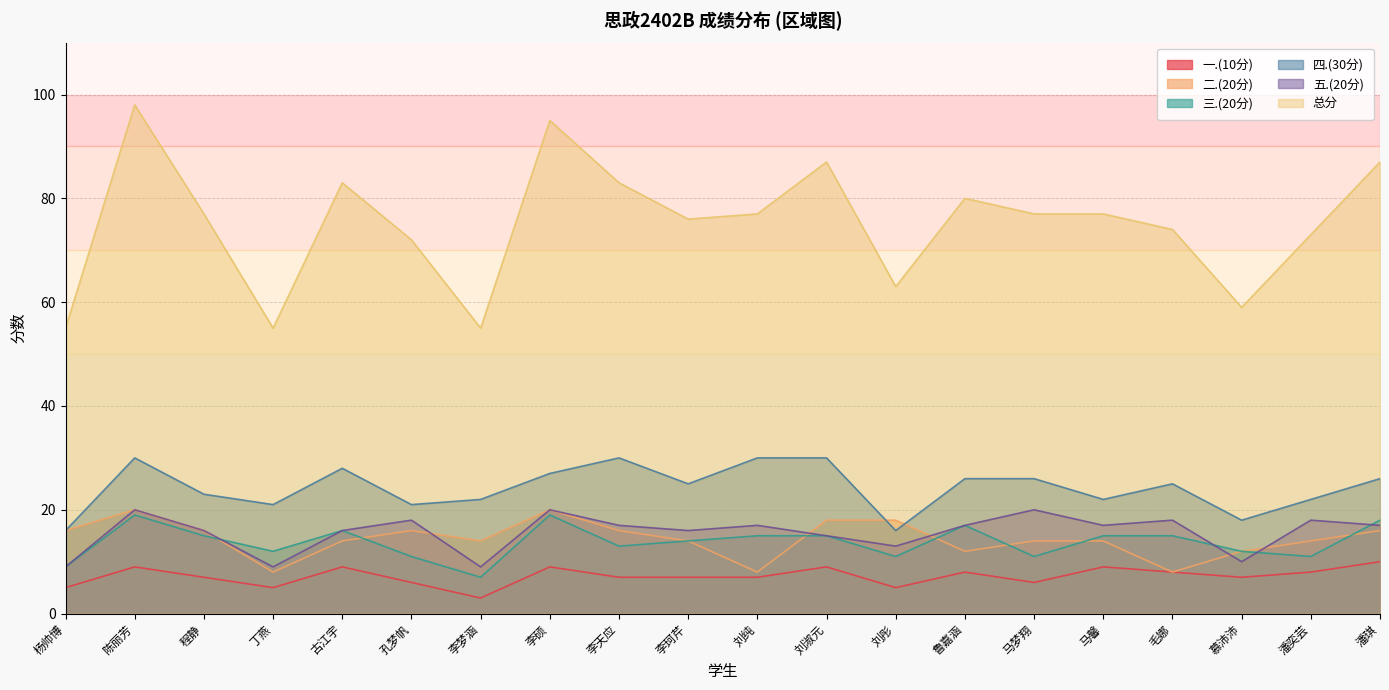

Between 刘彤 and 潘奕芸, which series saw the biggest shift?

总分